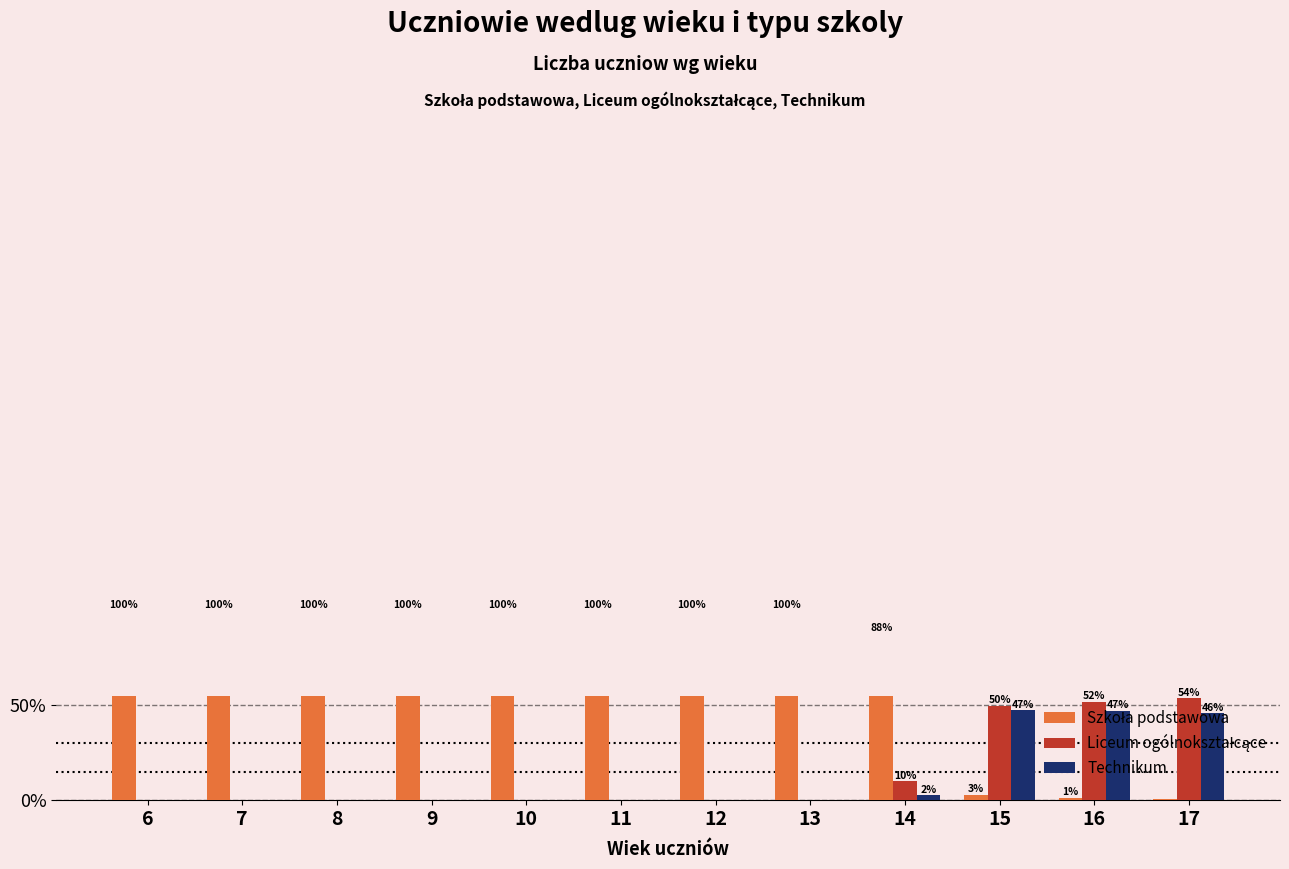

Rank the categories by Liceum ogólnokształcące value from highest to lowest.

17, 16, 15, 14, 6, 7, 8, 9, 10, 11, 12, 13